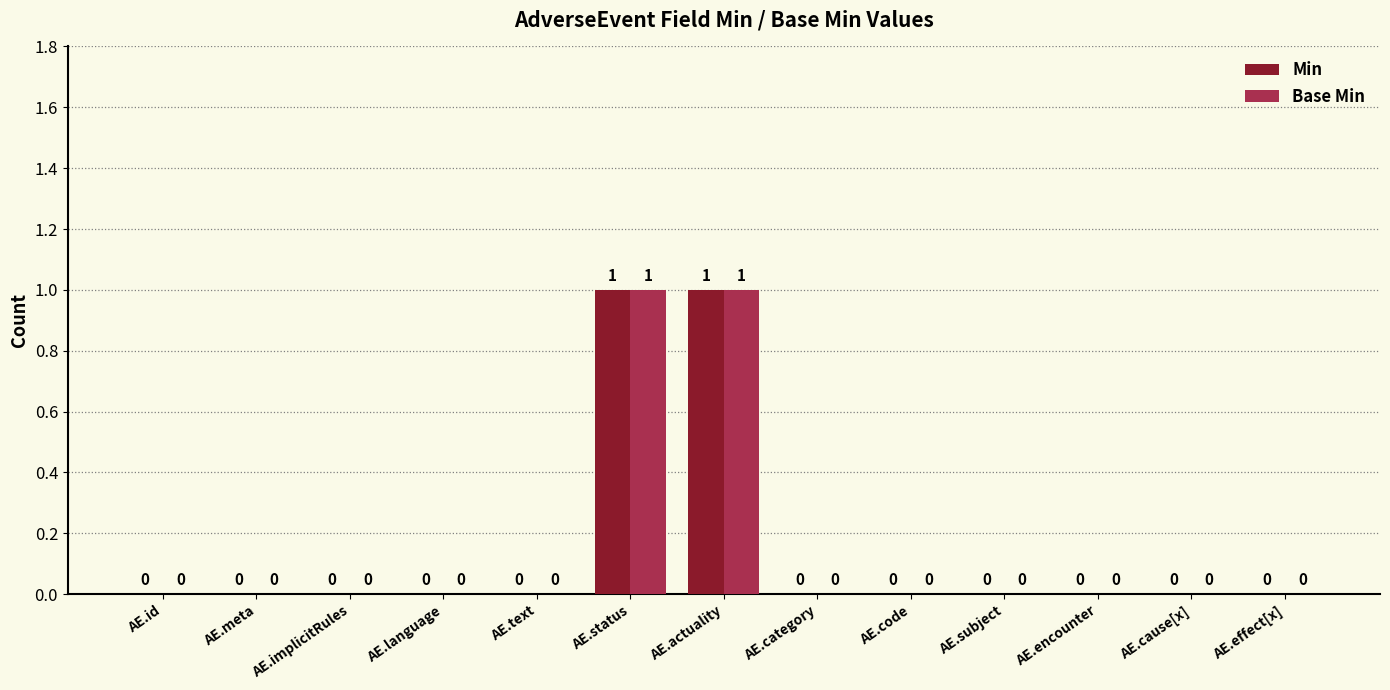

How many groups of bars are there?

13